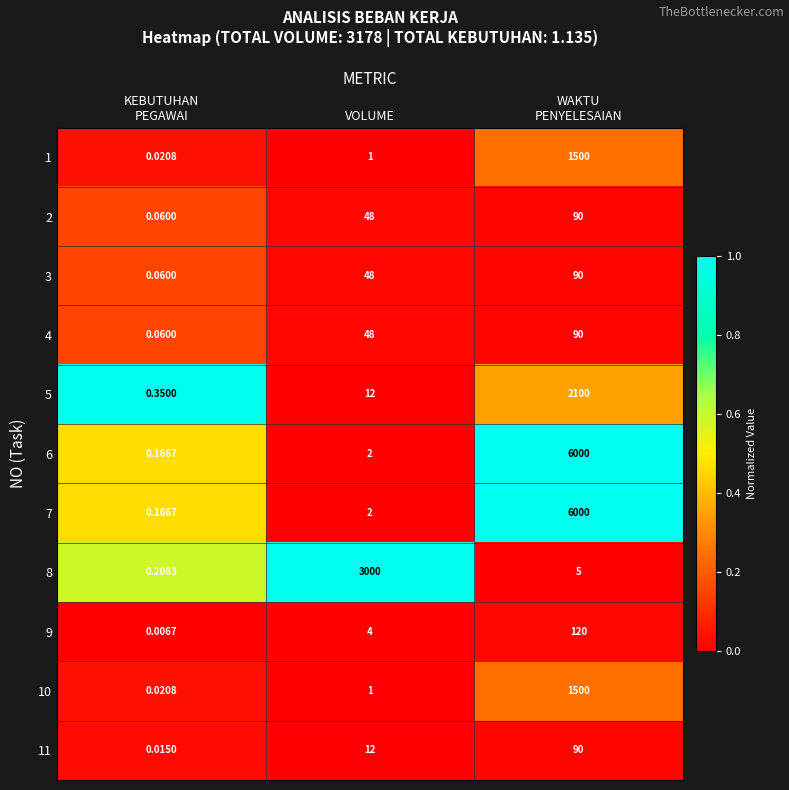

How many data points in 3 are less than 48?

1